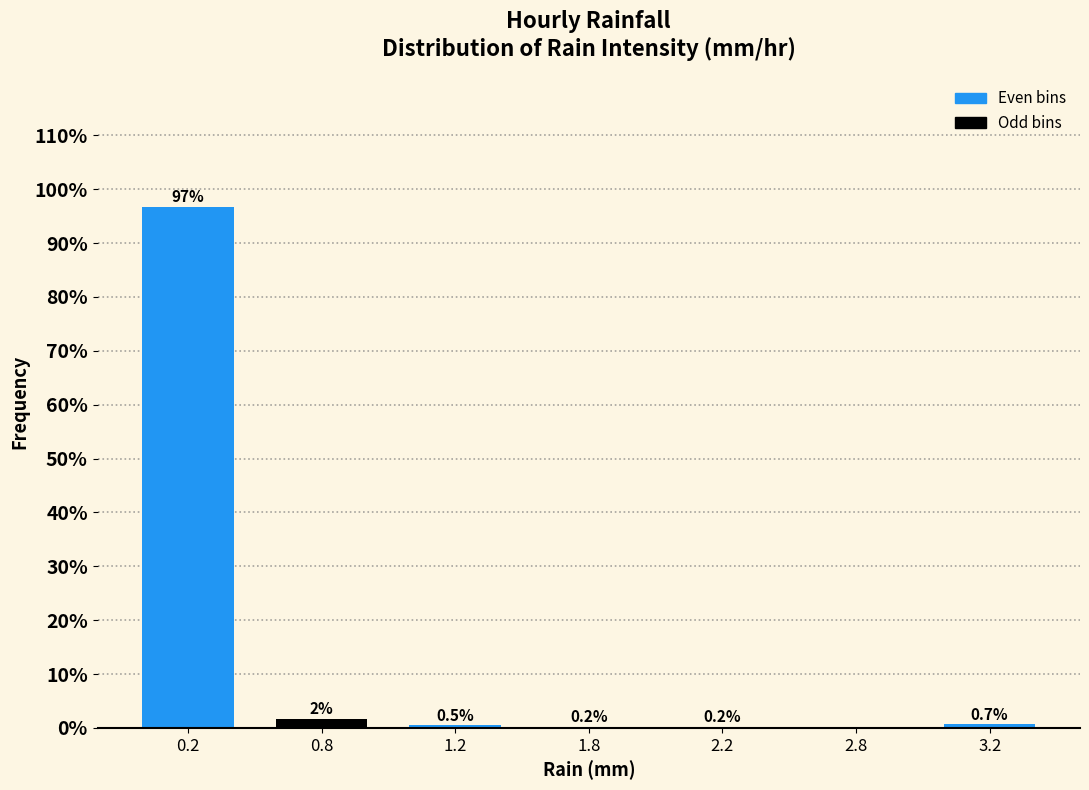

What is the sum of the values at 1.2 and 2.8?

0.5